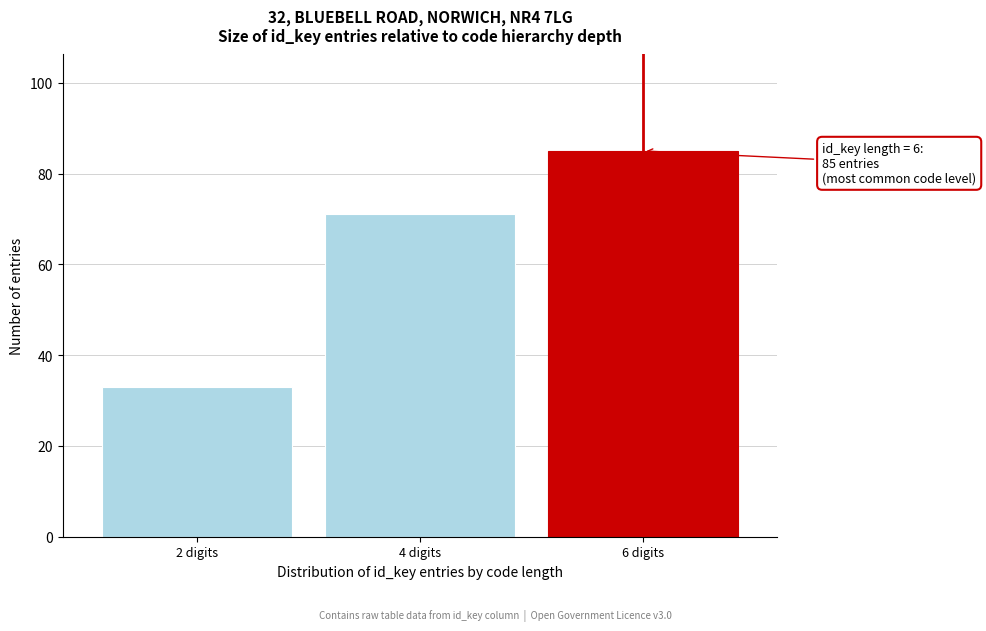

Reading right to left, list all the values displayed in this chart.

85	71	33